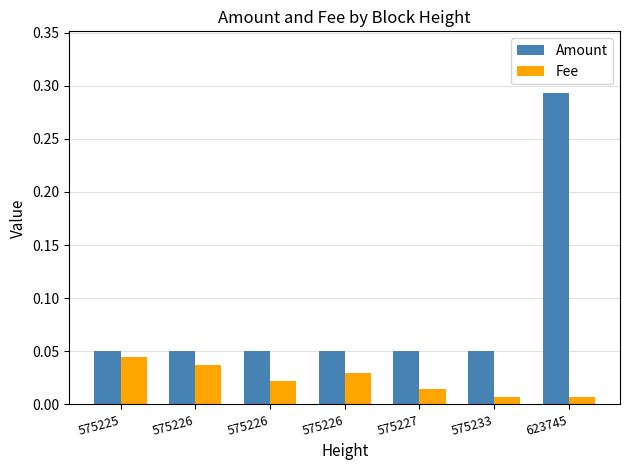

Is the value of Fee at 575226 greater than the value of Amount at 575226?

No